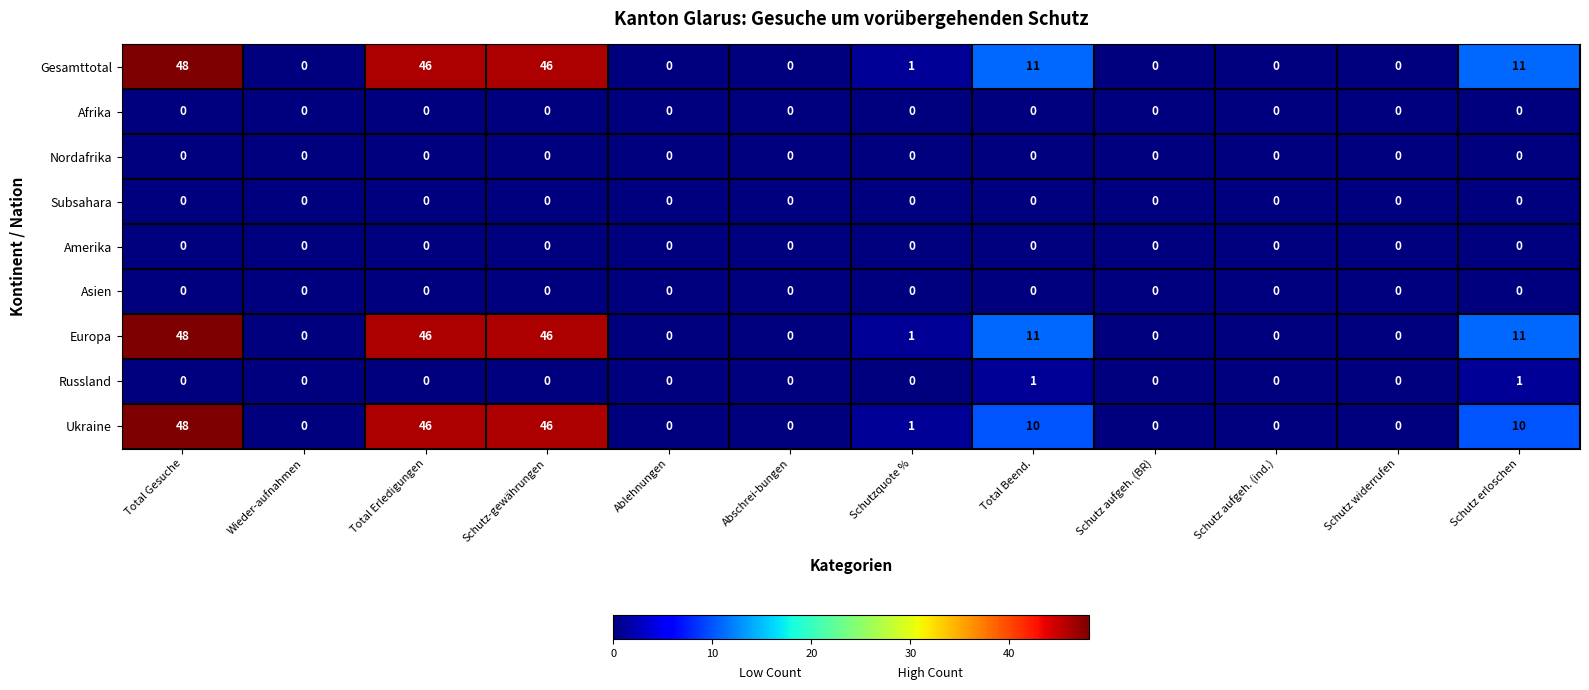

What is the maximum value shown in the chart?

48